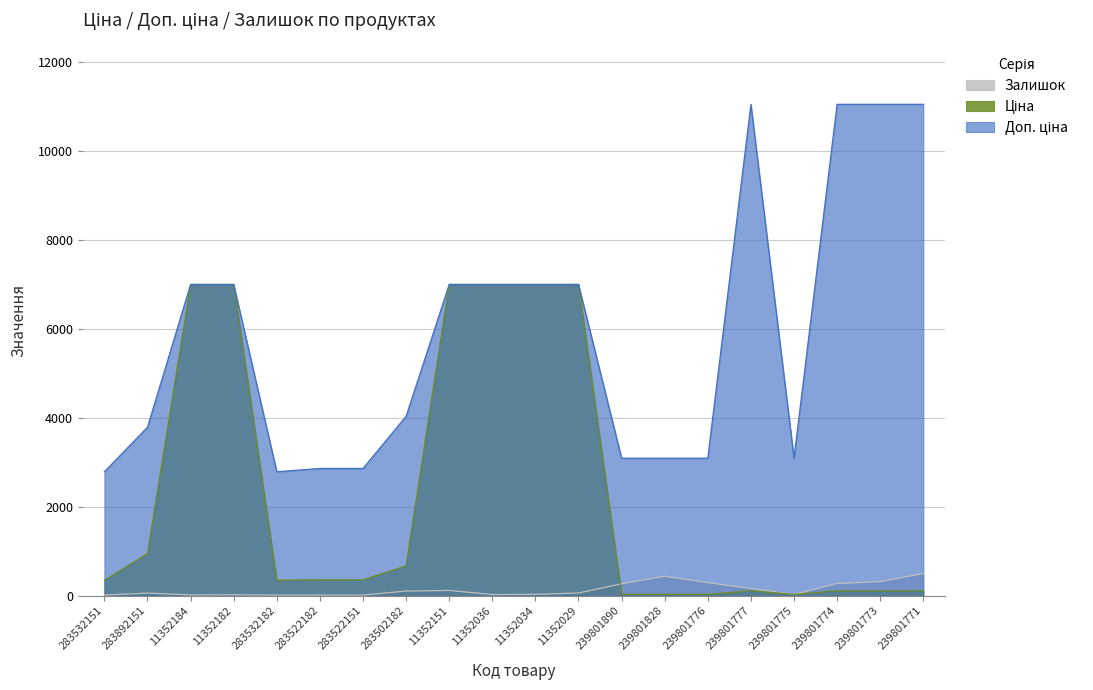

The value of Доп. ціна at 283532182 is 2789.2. True or false?

True